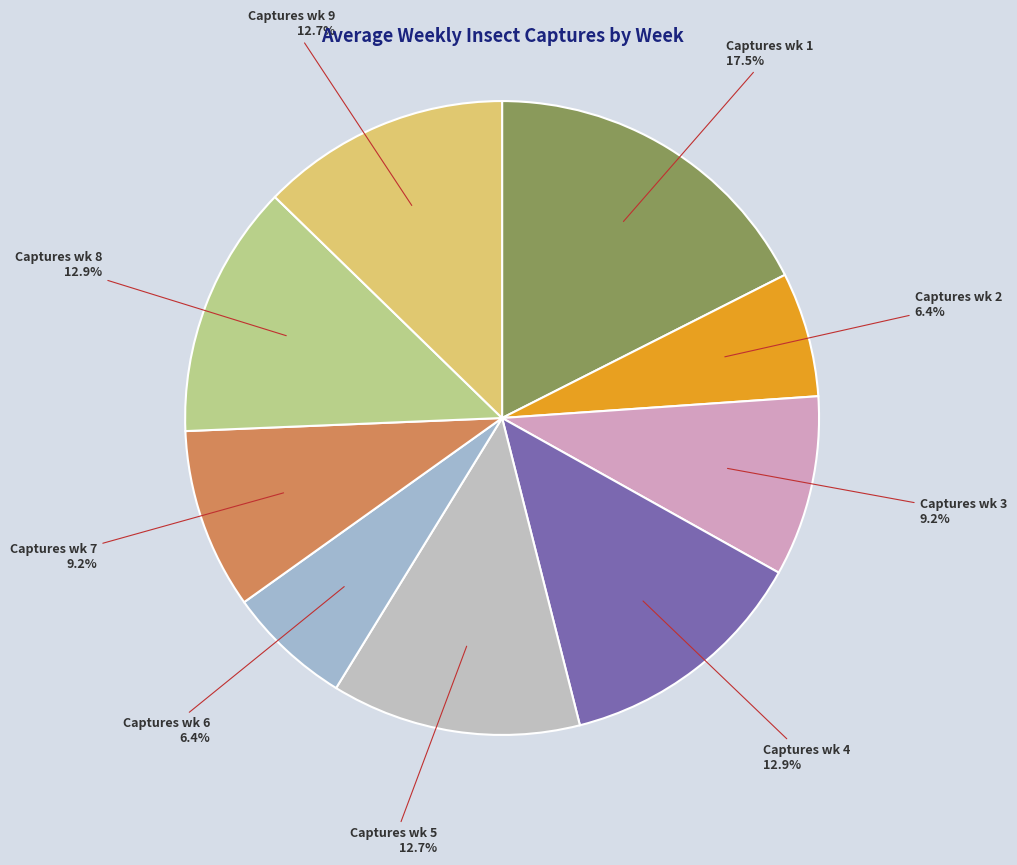

How many slices are in this pie chart?

9